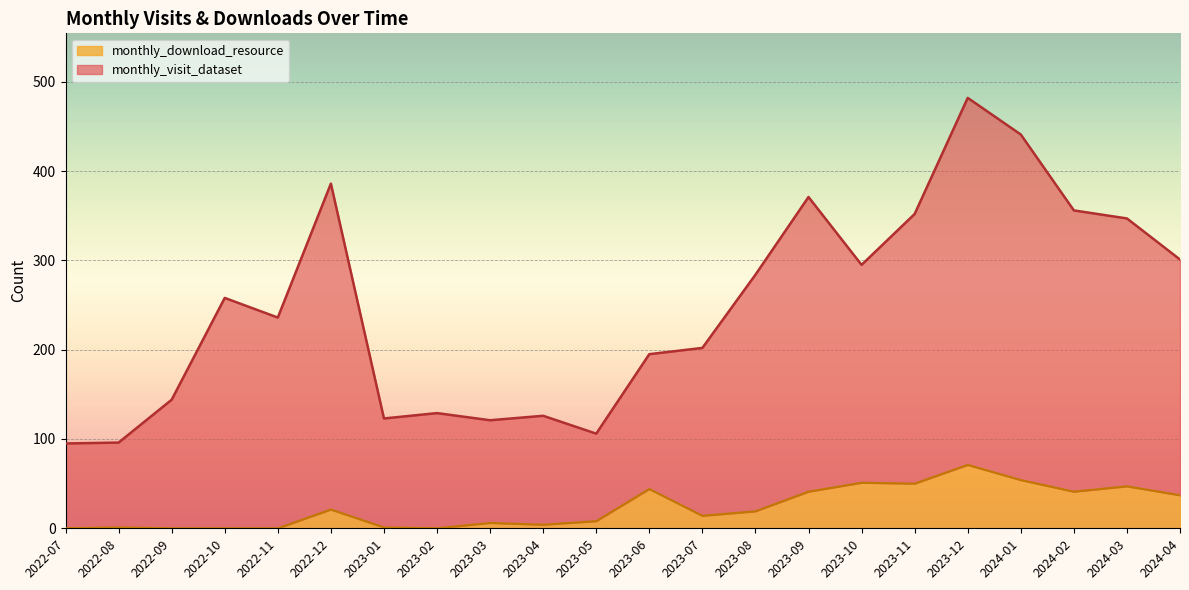

Which series changed the most between 2022-07 and 2022-08?

monthly_visit_dataset